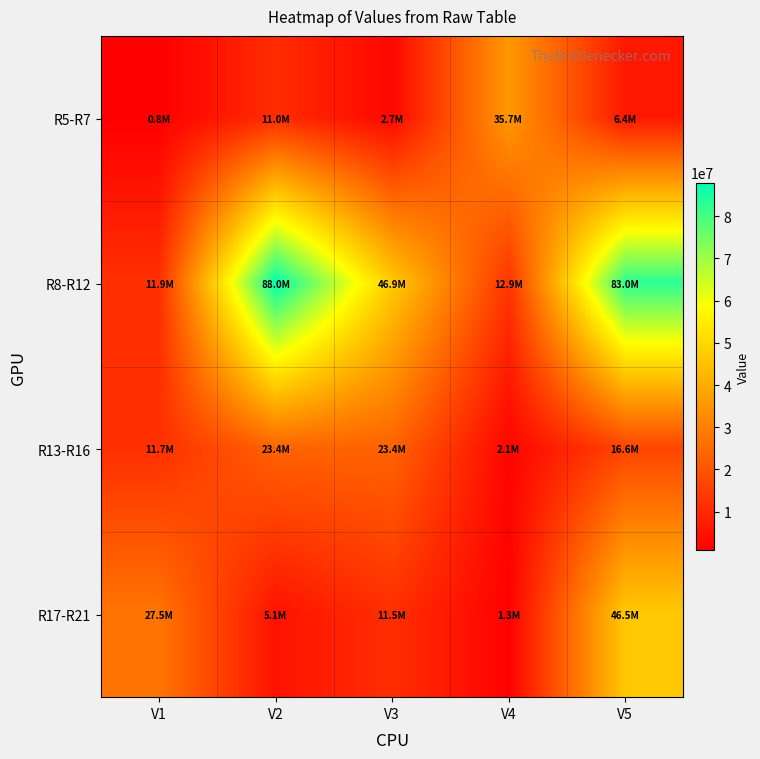

Rank the series by their maximum value, from highest to lowest.

R8-R12, R17-R21, R5-R7, R13-R16